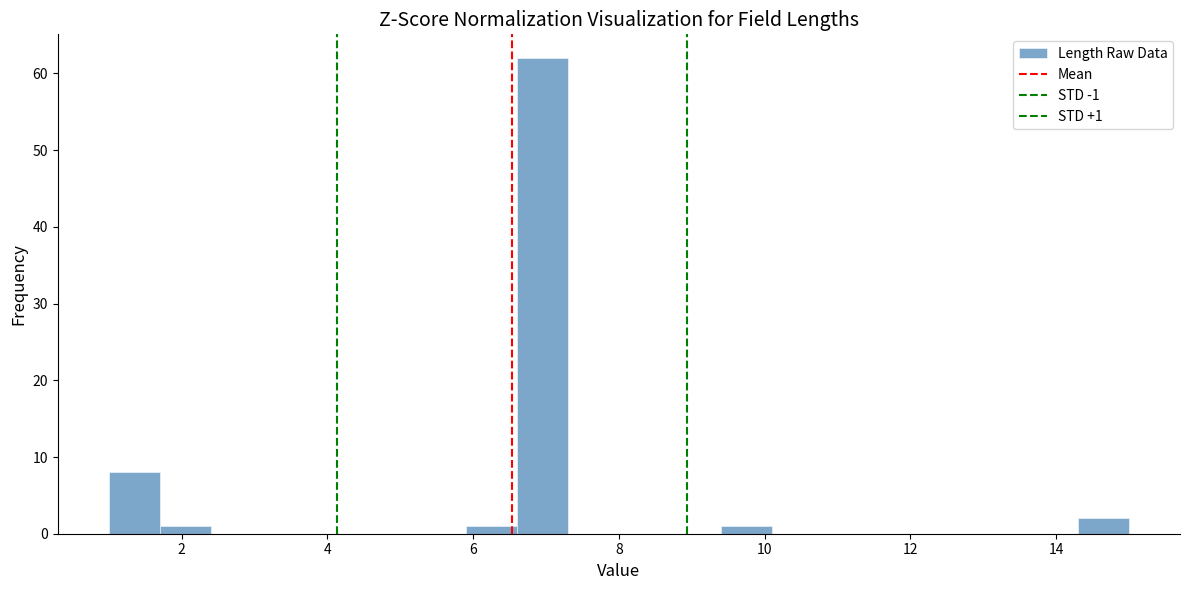

Read against the x-axis, roughly where is the centre of the tallest bar?

7.0